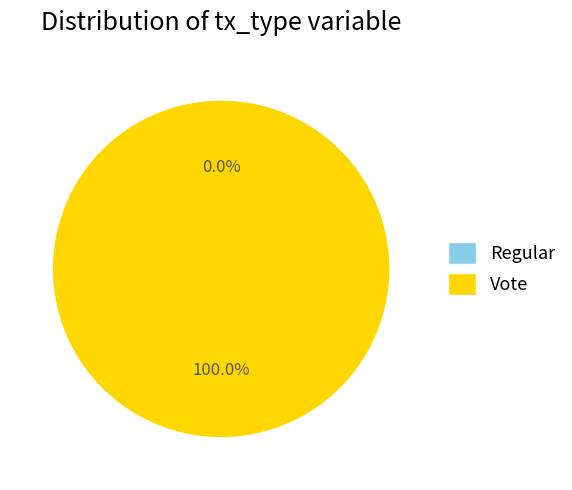

To the nearest percent, what is the difference between the Vote and Regular slice percentages?

100%